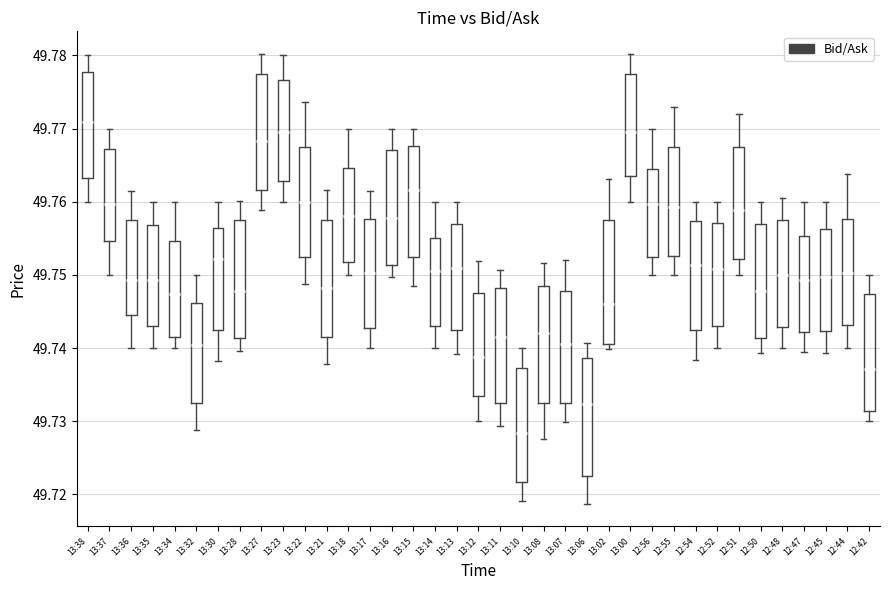

Which box's median line is the lowest?

13:10